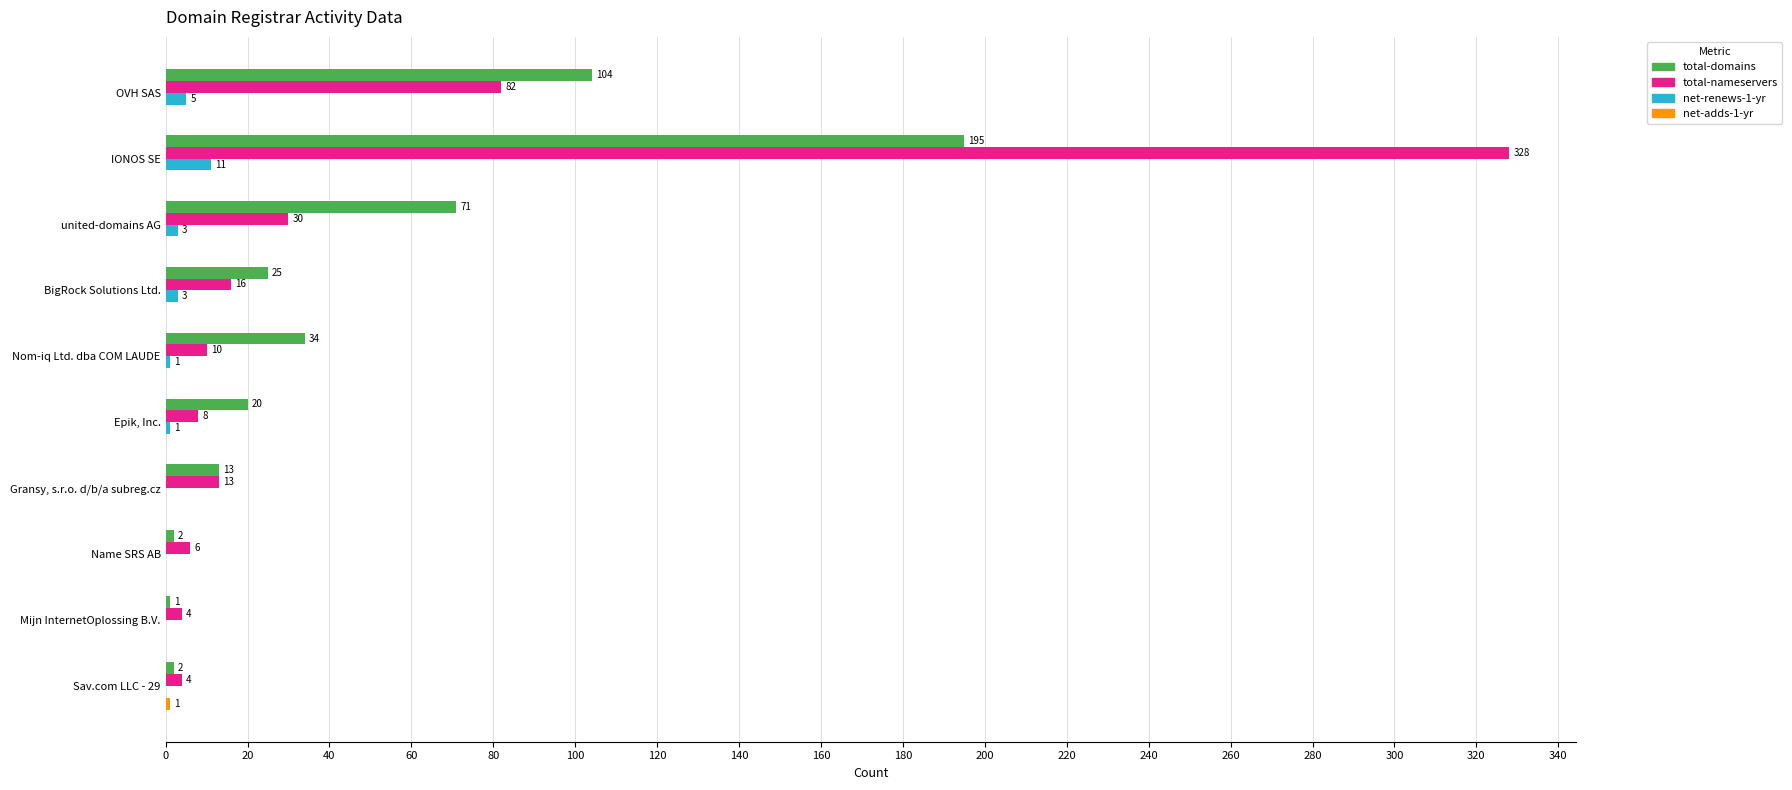

Read the total-nameservers value at Sav.com LLC - 29.

4